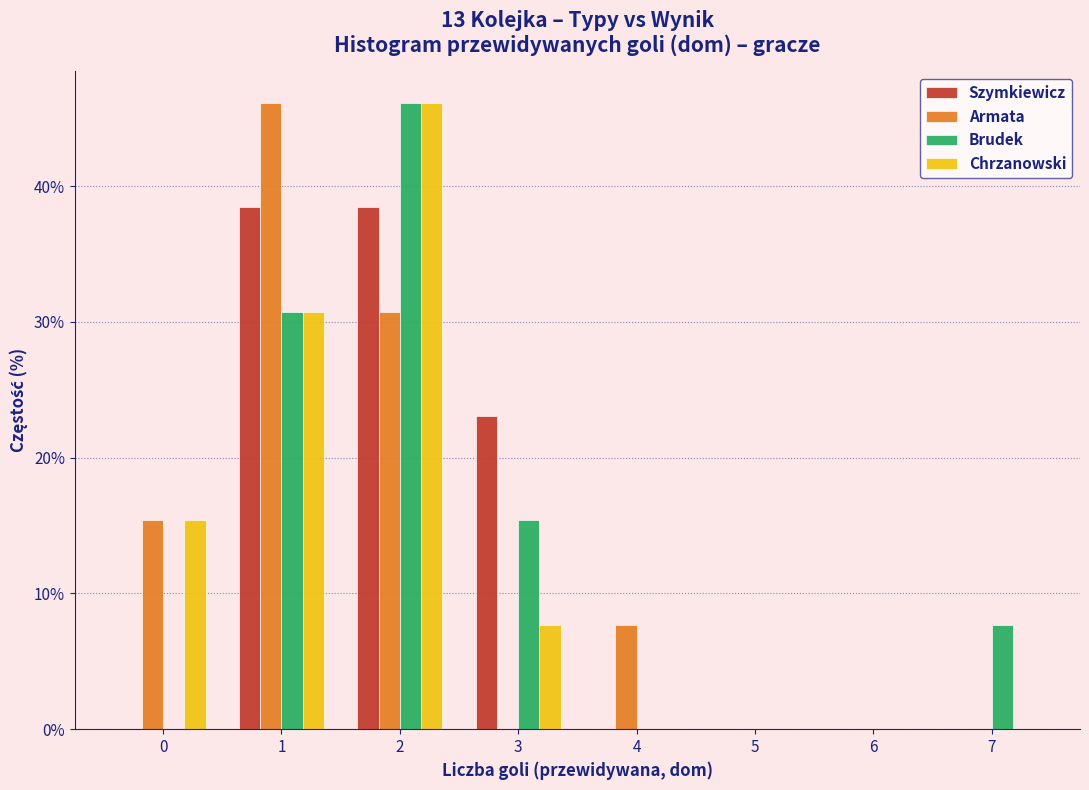

Is the value of Szymkiewicz at 0 greater than the value of Brudek at 2?

No